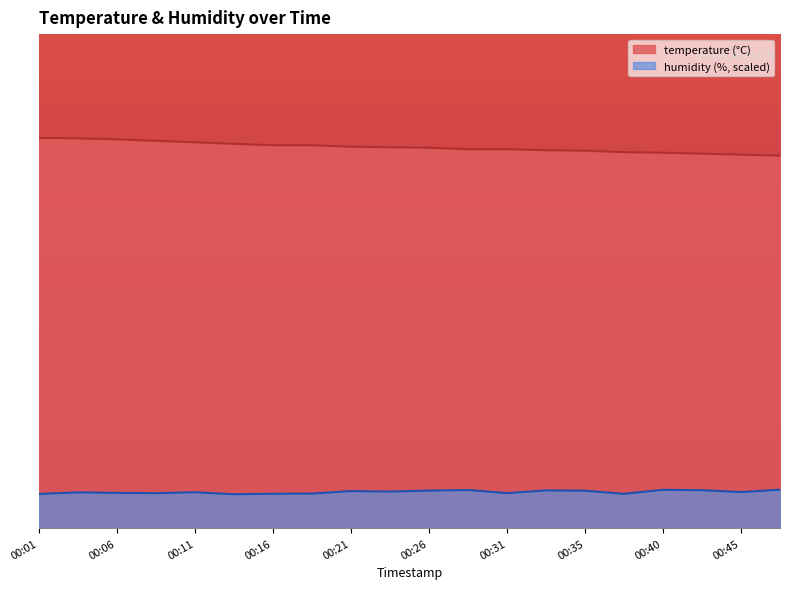

How many temperature values are between 7 and 8?

20